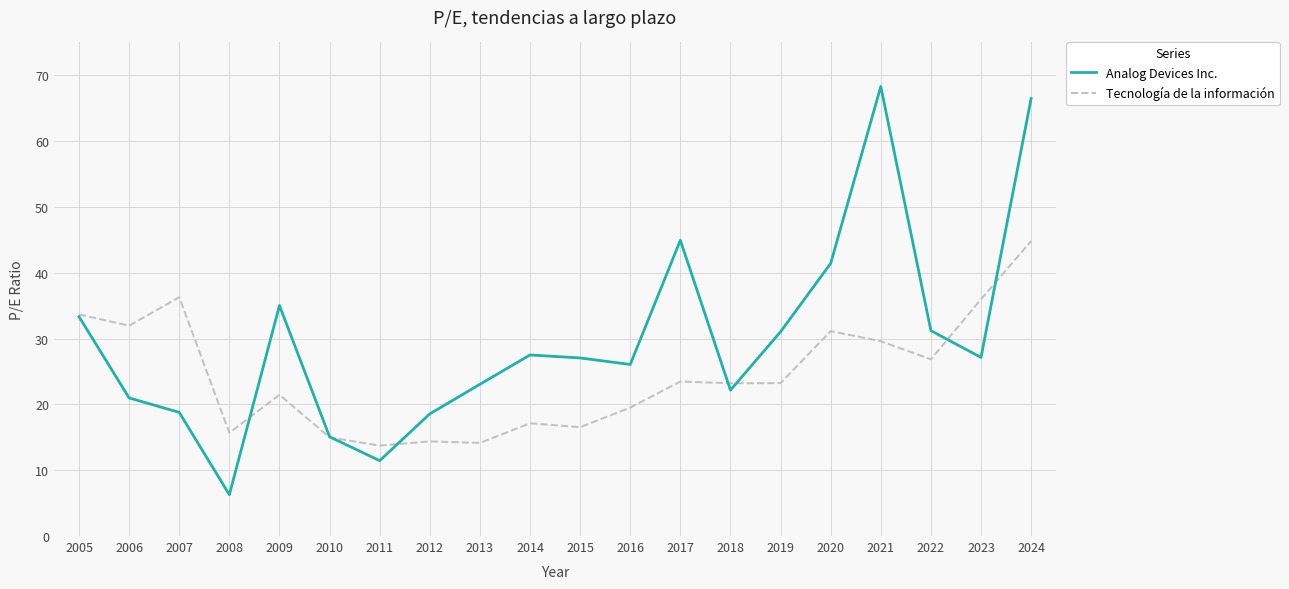

At which label does Analog Devices Inc. first exceed 27?

2005